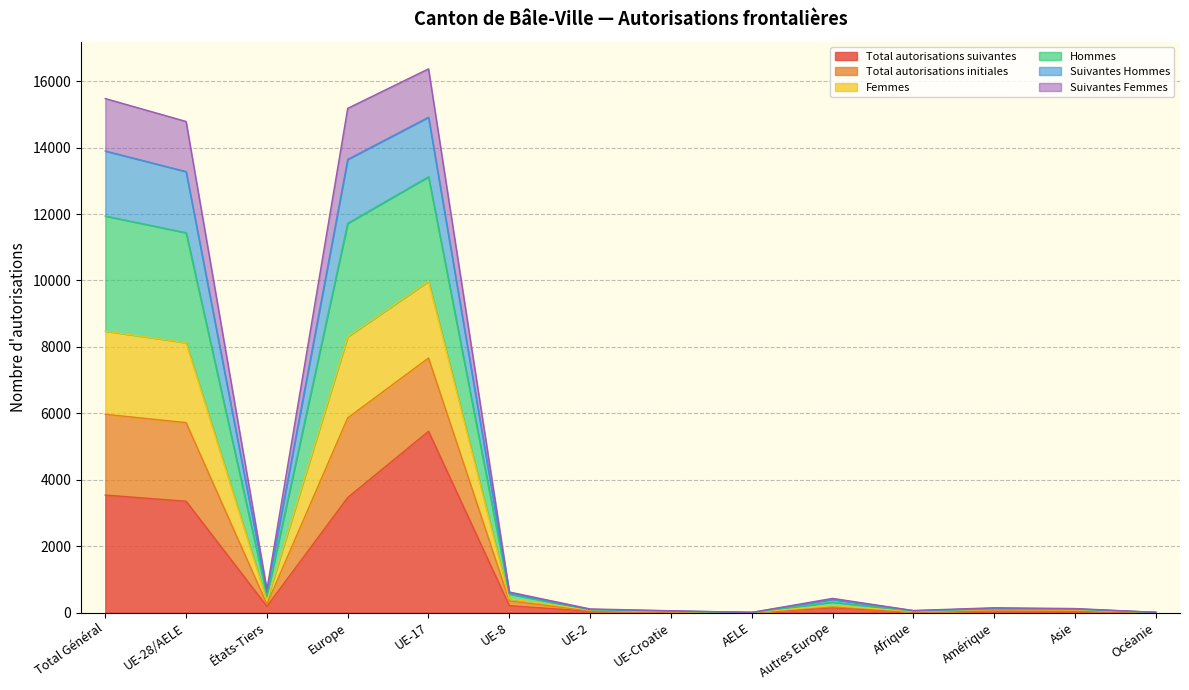

What value does the Total autorisations initiales series have at Amérique?

144